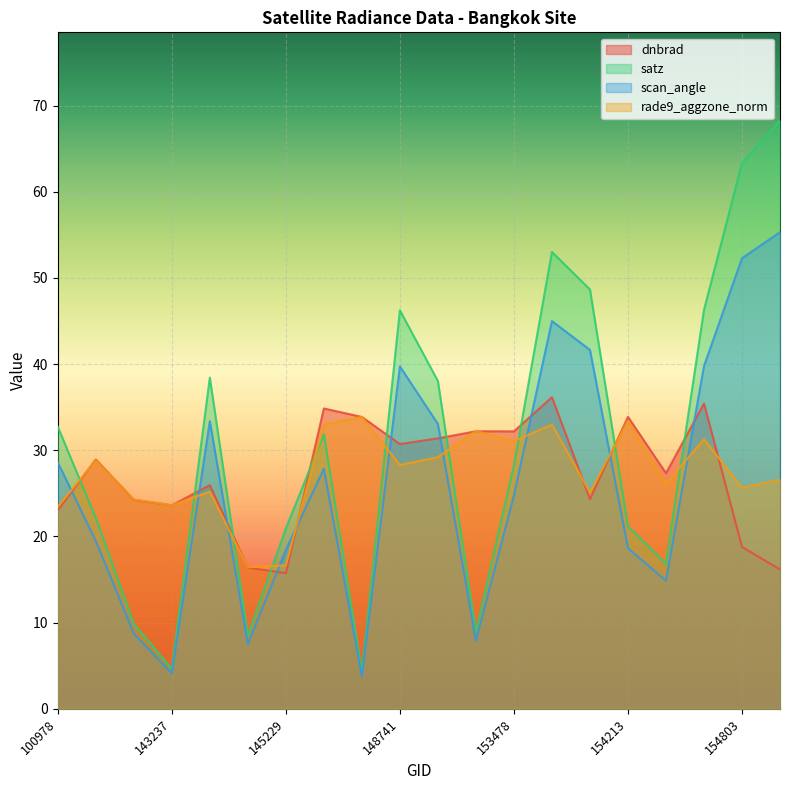

At which label is scan_angle closest to 29?

100978